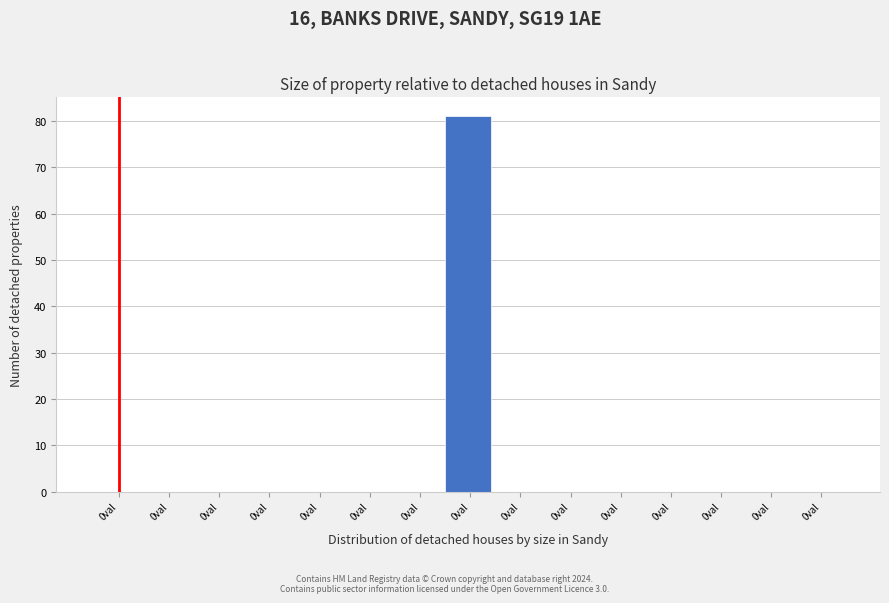

How many series are shown in this chart?

1